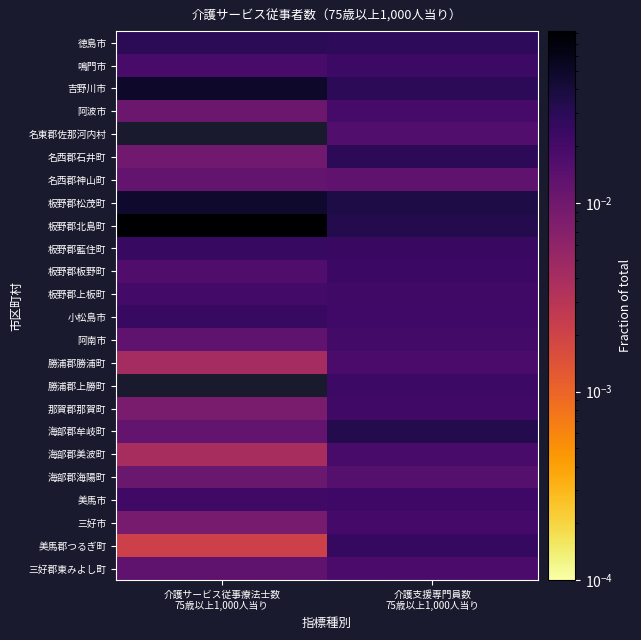

Which category has the highest value across all series?

介護サービス従事療法士数
75歳以上1,000人当り